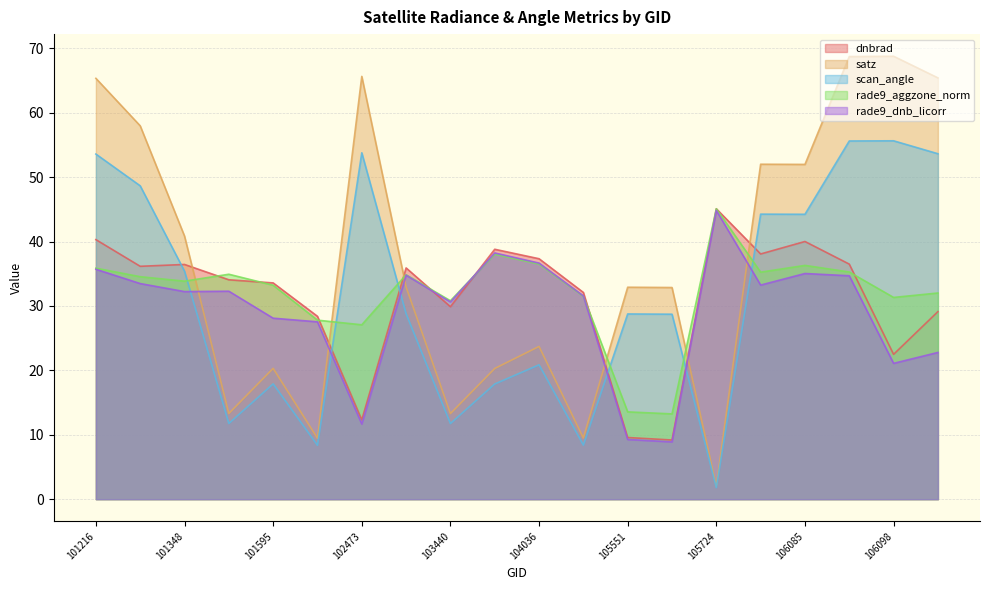

What is the spread (max minus min) of values at 102223?

20.0